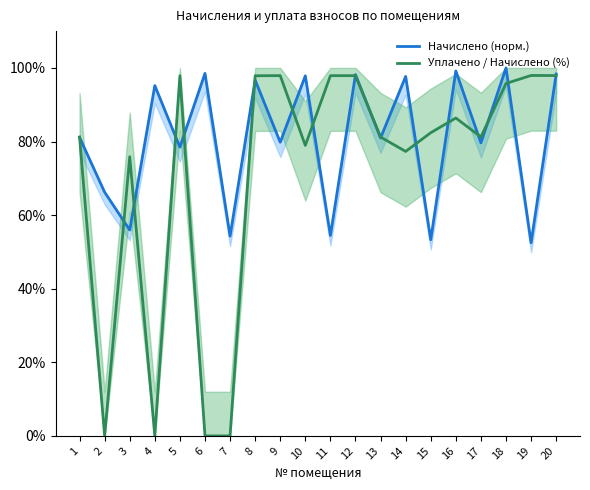

Does the chart display data point markers on the line(s)?

No